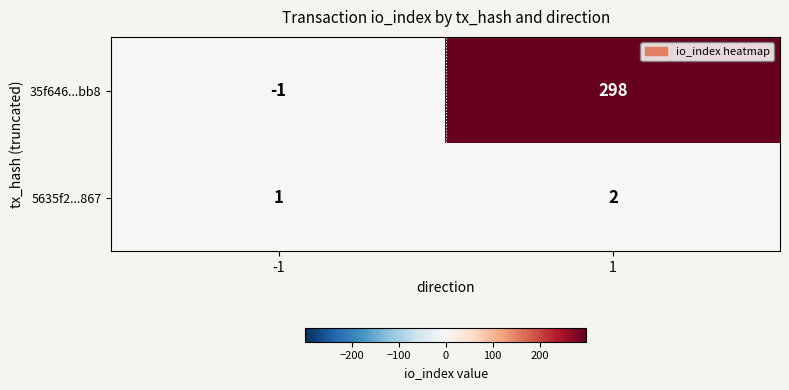

What is the difference between the maximum and minimum values in the 35f646...bb8 series?

299